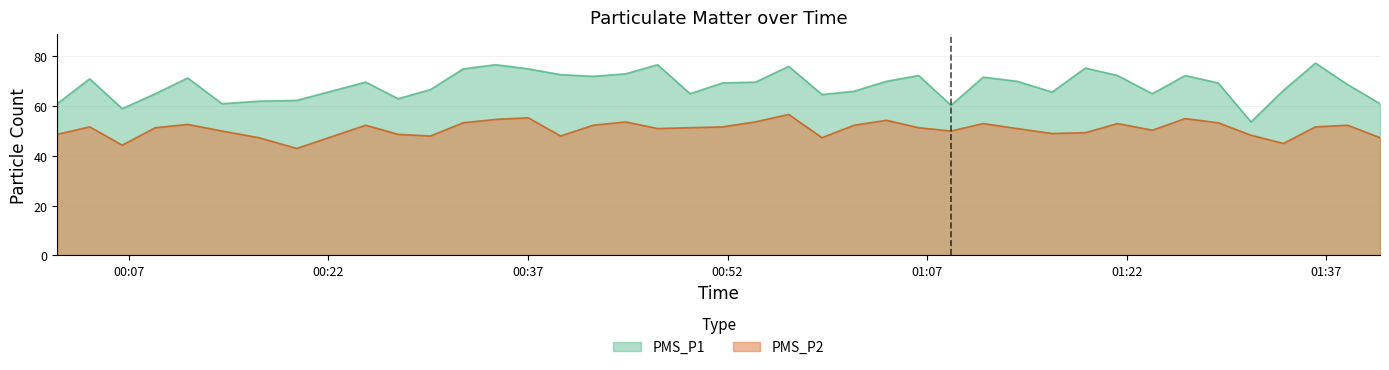

What is the value of the PMS_P2 point at the 19th from the left?

51.3